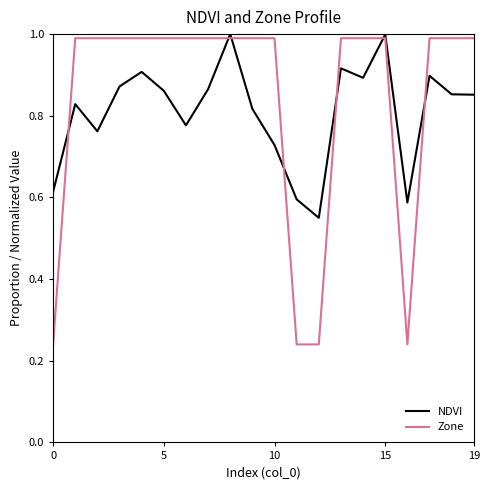

Which series has the widest spread of values?

Zone